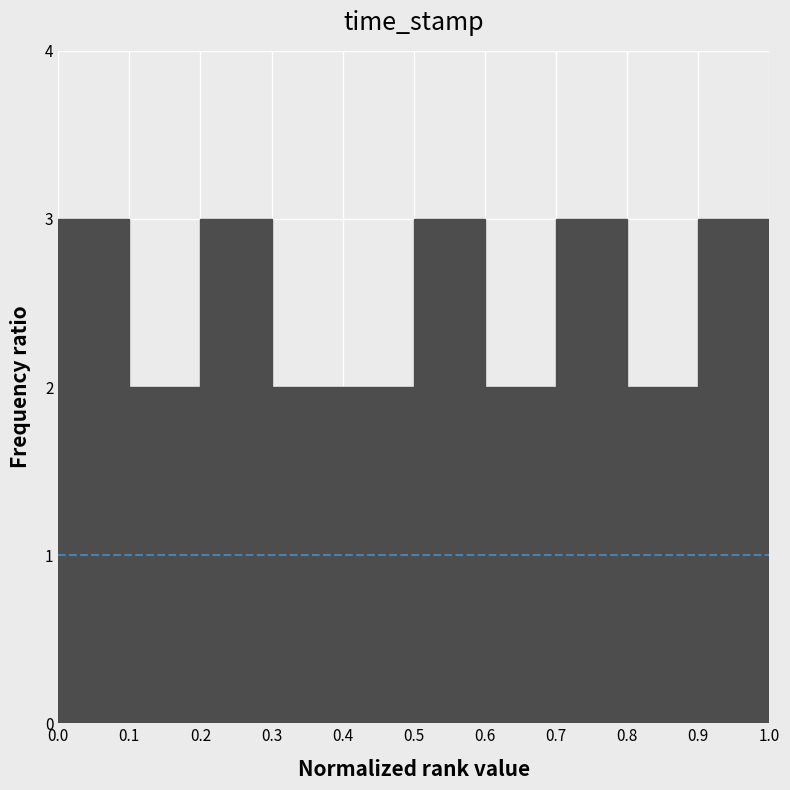

Reading left to right, list every bar in this chart as the range it spans on the x-axis followed by its height. The values are not printed on the chart, so give them approximately, as read against the axis.

0.0 to 0.1: 3
0.1 to 0.2: 2
0.2 to 0.3: 3
0.3 to 0.4: 2
0.4 to 0.5: 2
0.5 to 0.6: 3
0.6 to 0.7: 2
0.7 to 0.8: 3
0.8 to 0.9: 2
0.9 to 1.0: 3